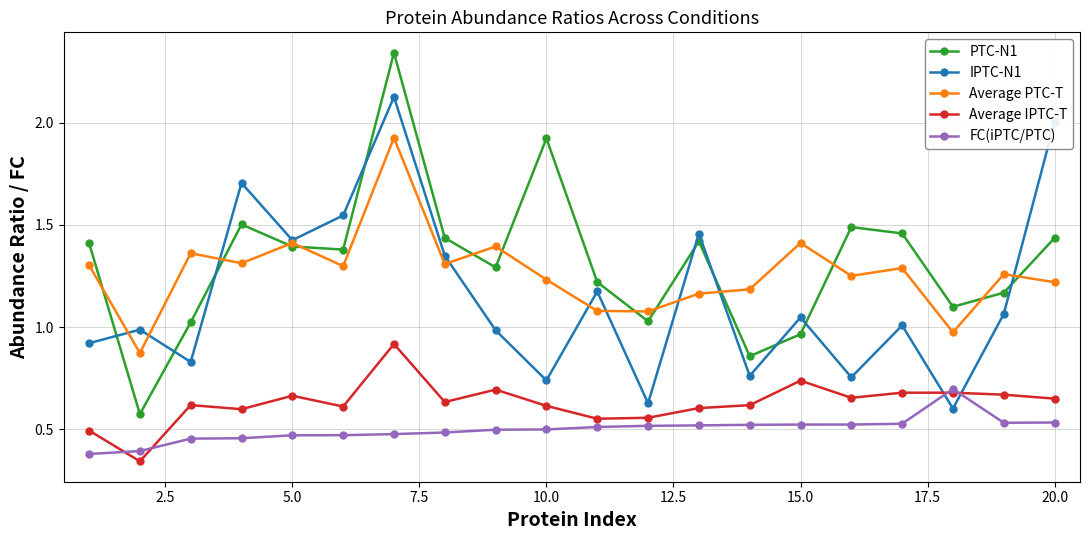

What are all the series names shown in the legend?

PTC-N1, IPTC-N1, Average PTC-T, Average IPTC-T, FC(iPTC/PTC)